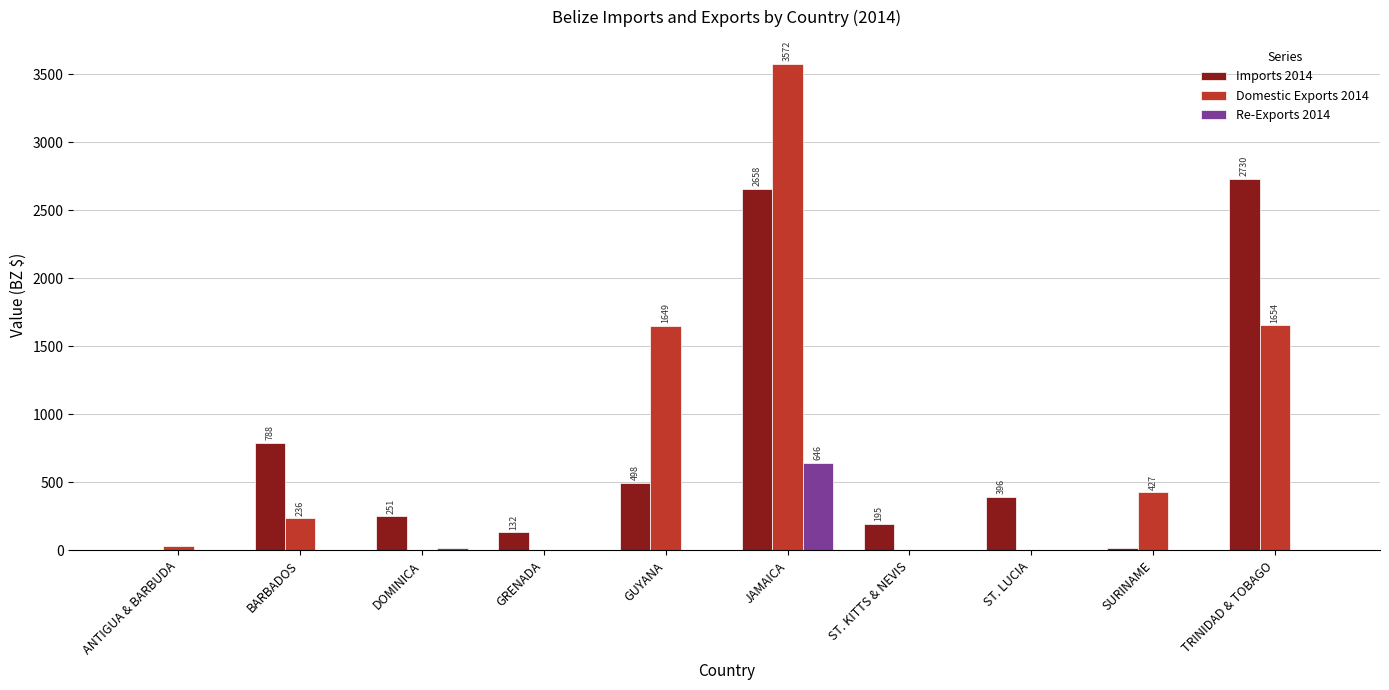

At which category is the sum across all series the highest?

JAMAICA